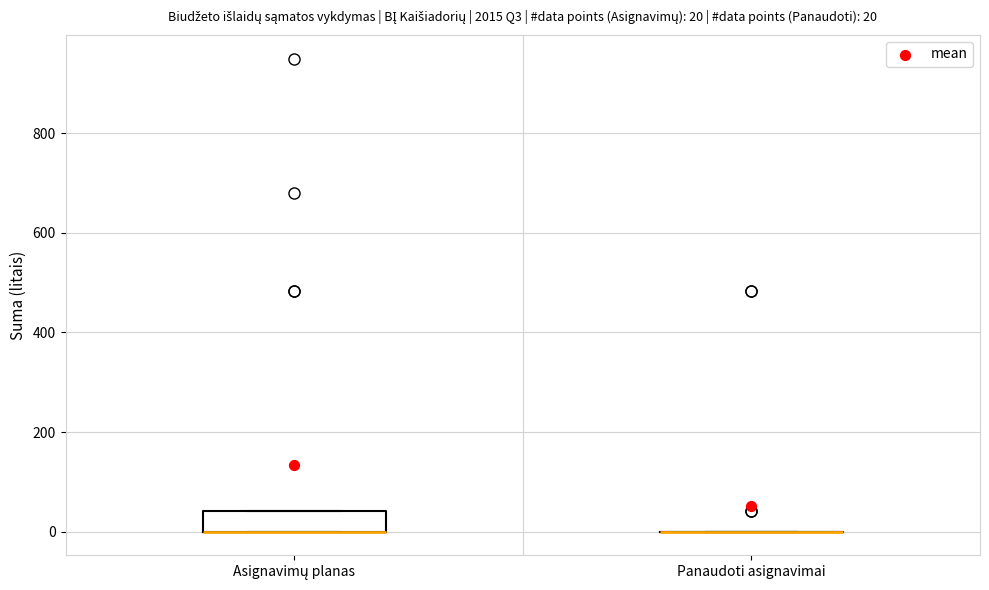

Comparing the boxes themselves (not the whiskers), which one is the tallest?

Asignavimų planas